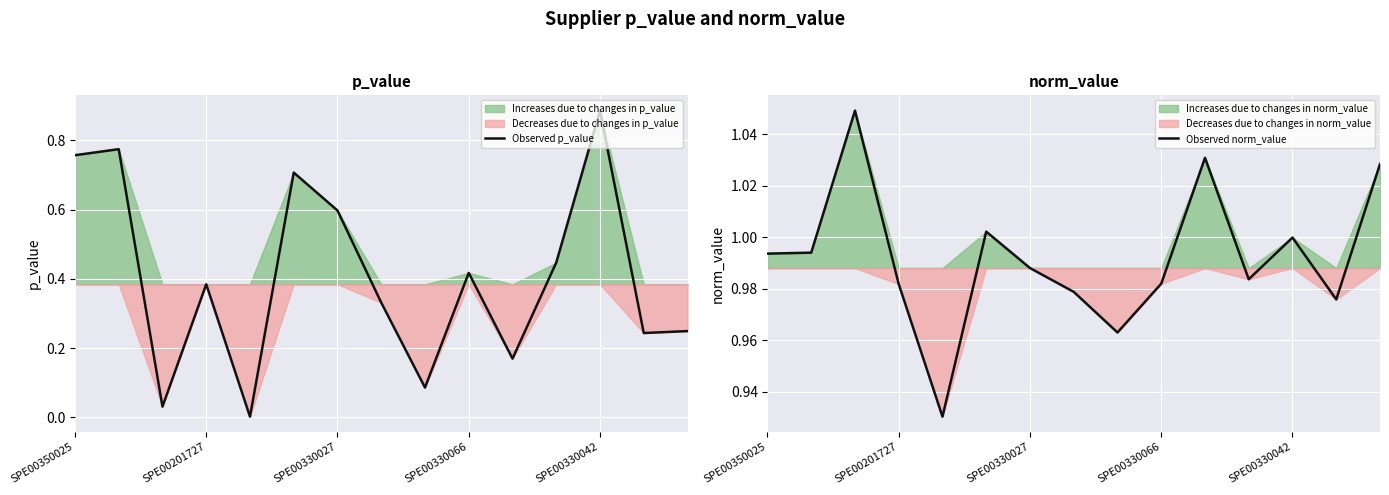

Read the Observed p_value value at 8.

0.1